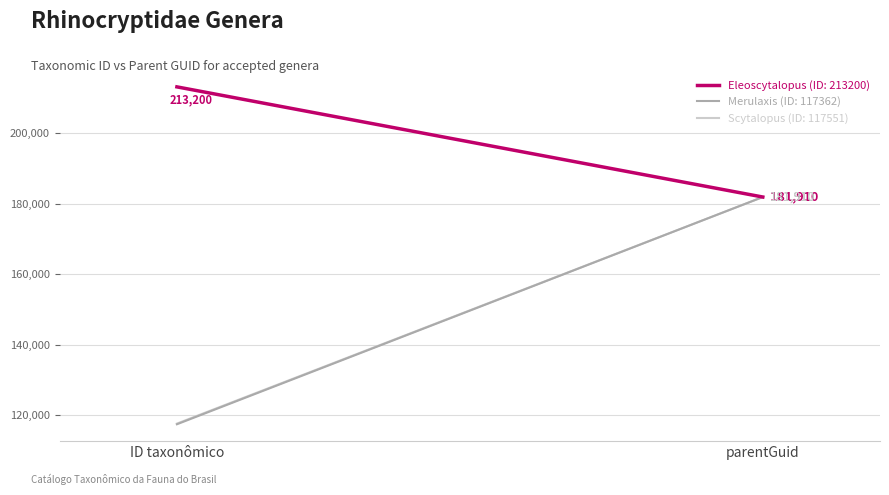

What is the difference between the Scytalopus (ID: 117551) values at ID taxonômico and parentGuid?

64359